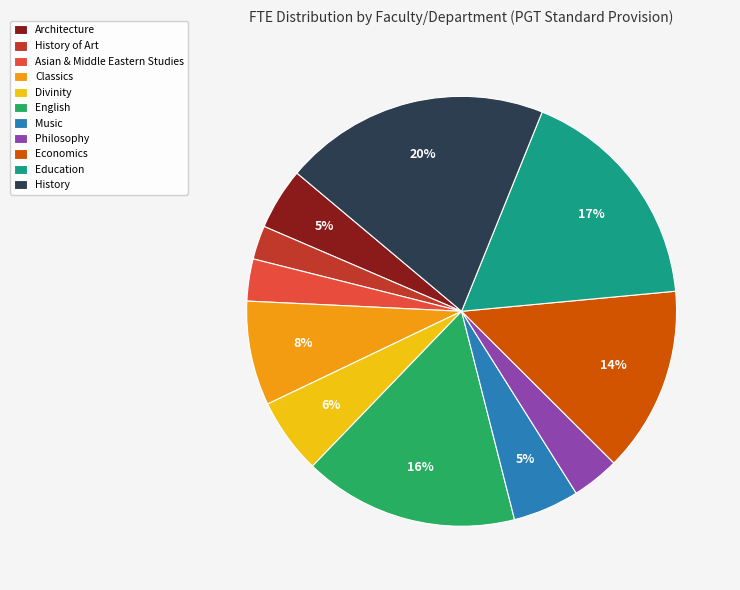

Do Divinity and Music together represent more than half of the pie?

No